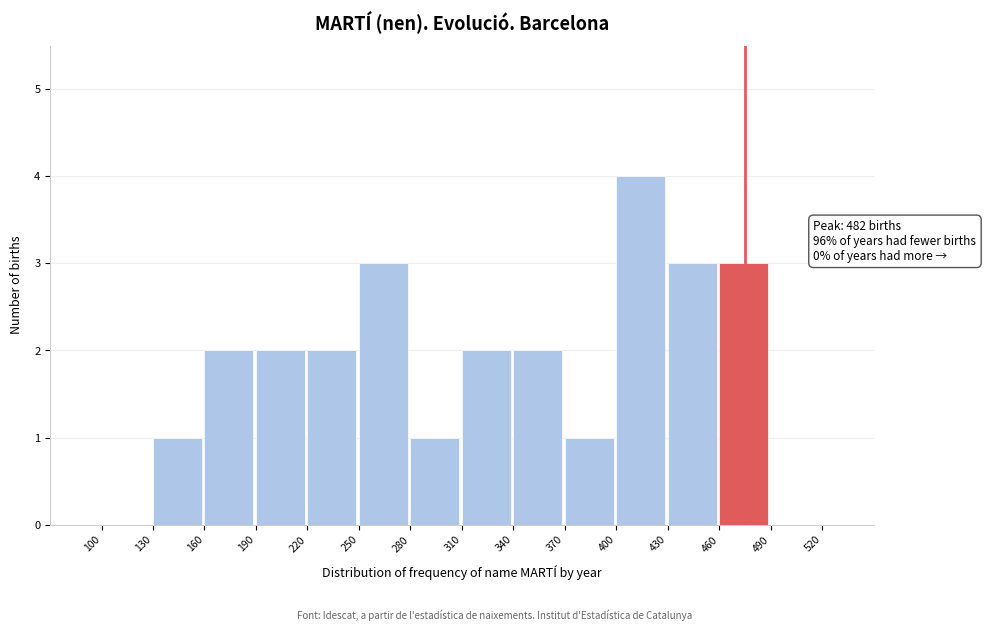

Which range on the x-axis has the tallest bar?

400 to 430